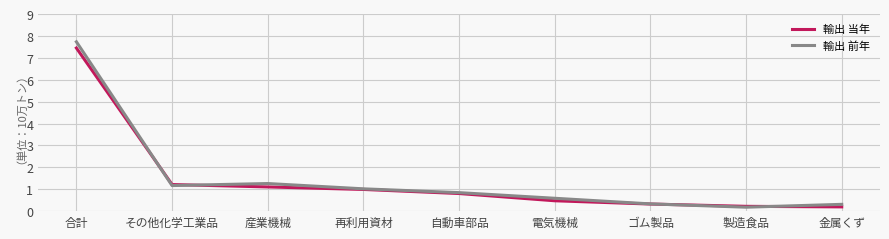

What position from the right is 再利用資材?

6